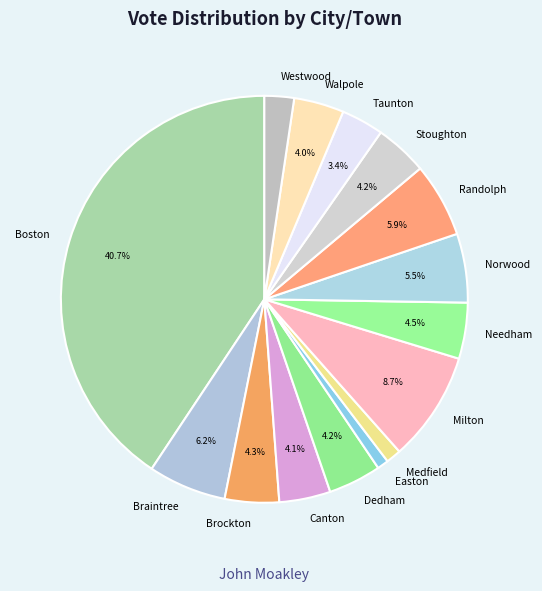

How many slices are in this pie chart?

15